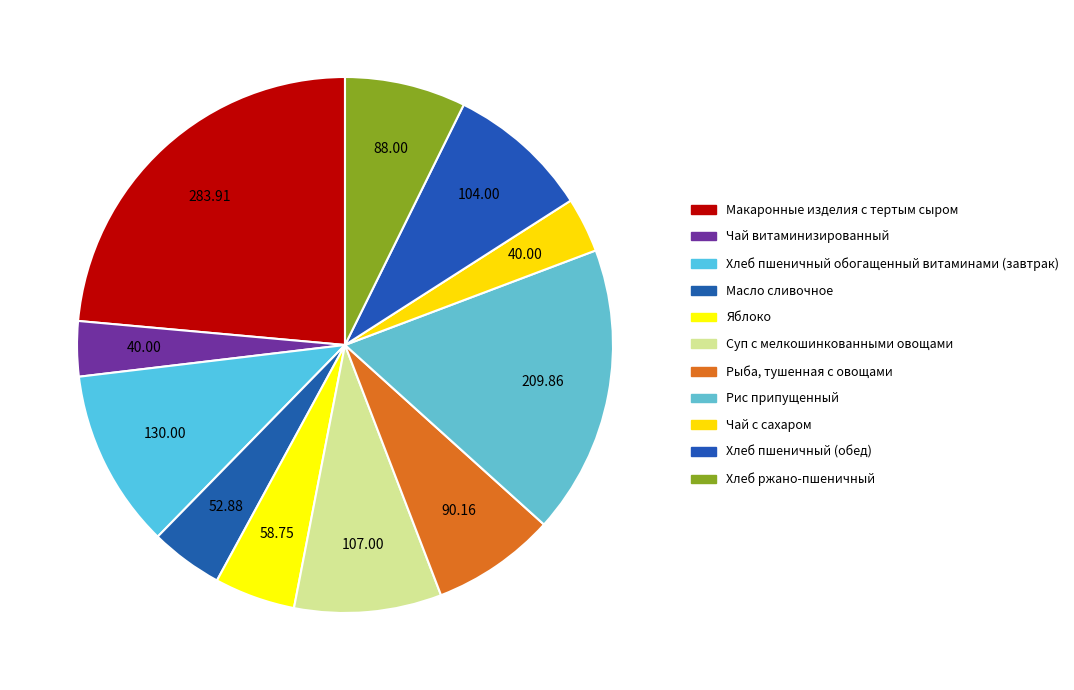

How many segments does this pie chart have?

11